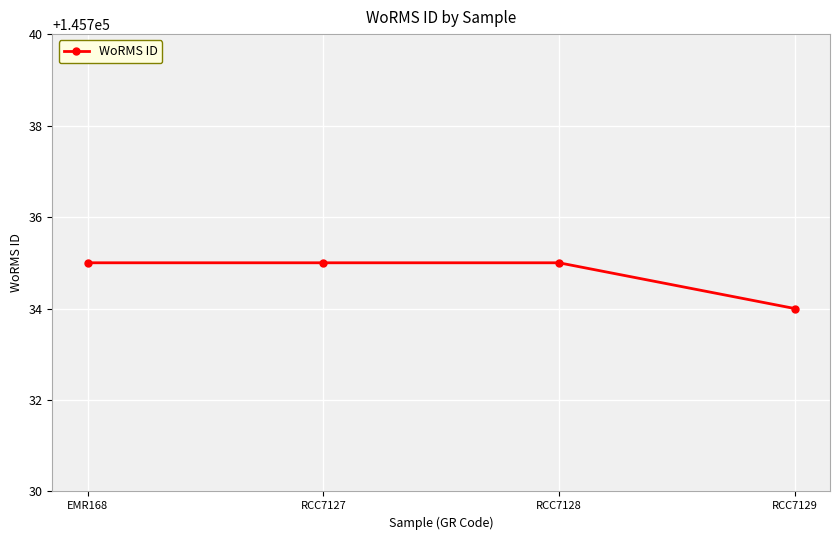

Approximately how many times larger is the value at RCC7129 compared to RCC7127?

1.0